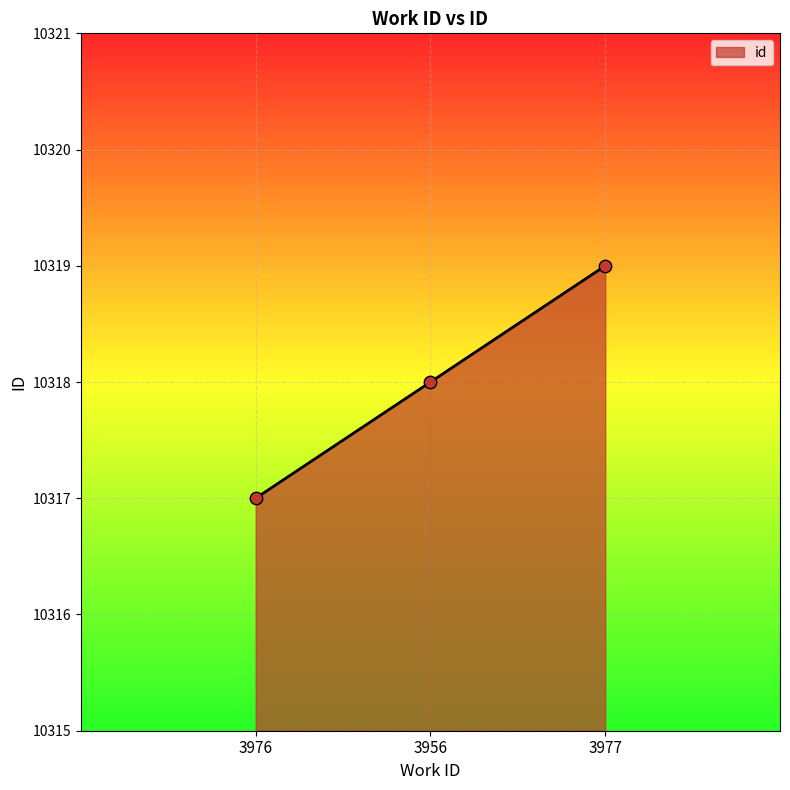

Between 3956 and 3976, which is larger?

3956